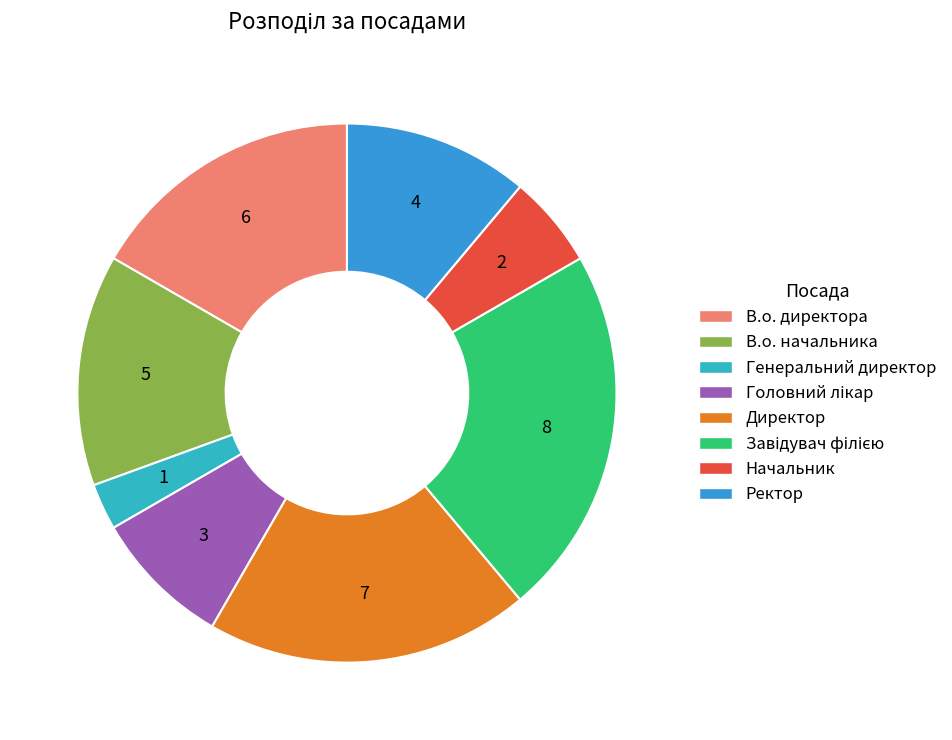

How many slices are in this pie chart?

8